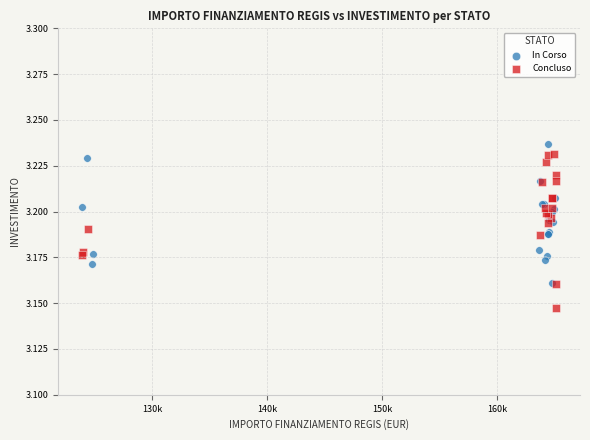

Which series reaches the minimum Y coordinate?

Concluso